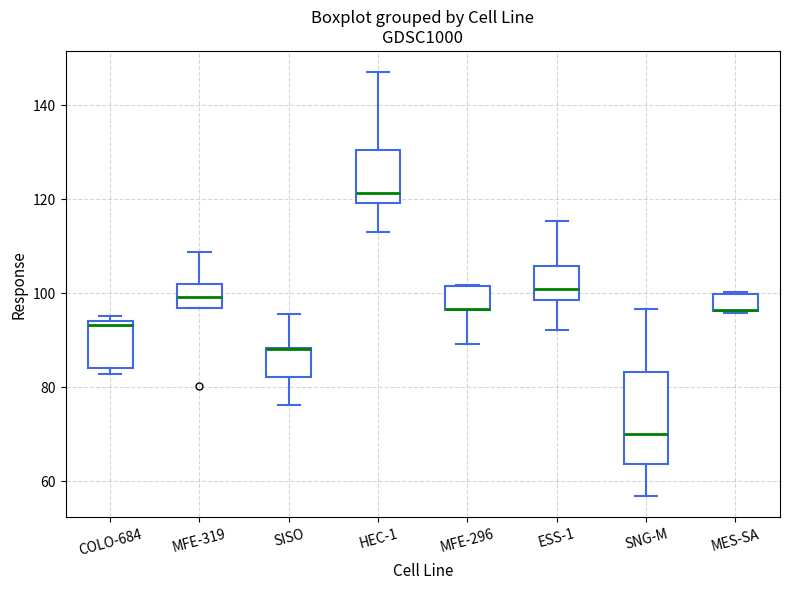

Reading left to right, transcribe this box plot: for each box, give where its median line is, the range the box spans, and where its two whiskers end, as read against the y-axis. The values are not printed on the chart, so give them approximately, as read against the axis.

COLO-684: median 94 (just below the box's upper edge), box 84 to 94, whiskers 82 to 96
MFE-319: median 100, box 96 to 102, whiskers 96 to 108
SISO: median 88 (drawn on the box's upper edge), box 82 to 88, whiskers 76 to 96
HEC-1: median 122, box 120 to 130, whiskers 114 to 148
MFE-296: median 96 (drawn on the box's lower edge), box 96 to 102, whiskers 90 to 102
ESS-1: median 100, box 98 to 106, whiskers 92 to 116
SNG-M: median 70, box 64 to 84, whiskers 56 to 96
MES-SA: median 96 (drawn on the box's lower edge), box 96 to 100, whiskers 96 to 100